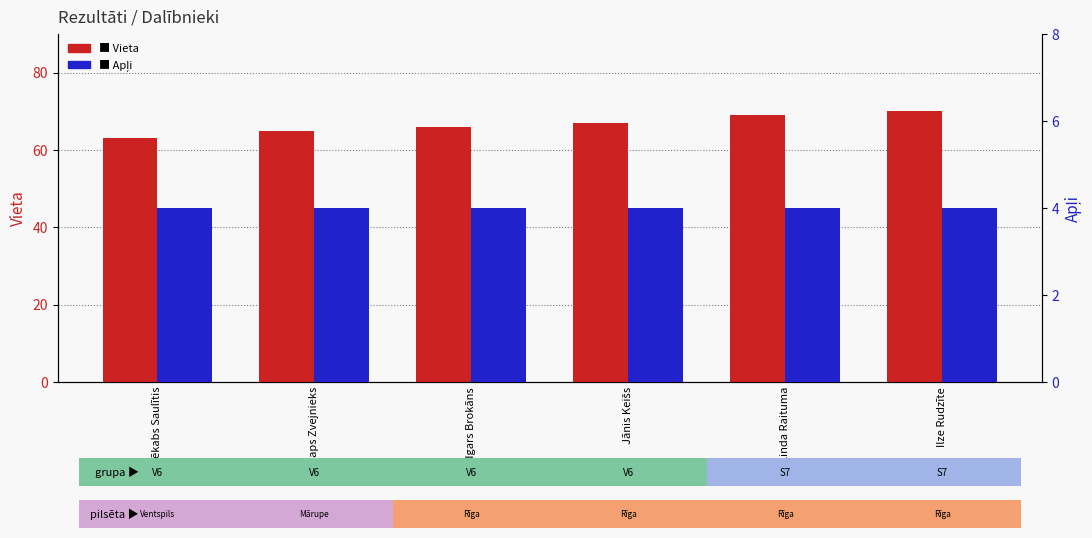

What is the approximate value of Vieta at Jānis Keišs?

67